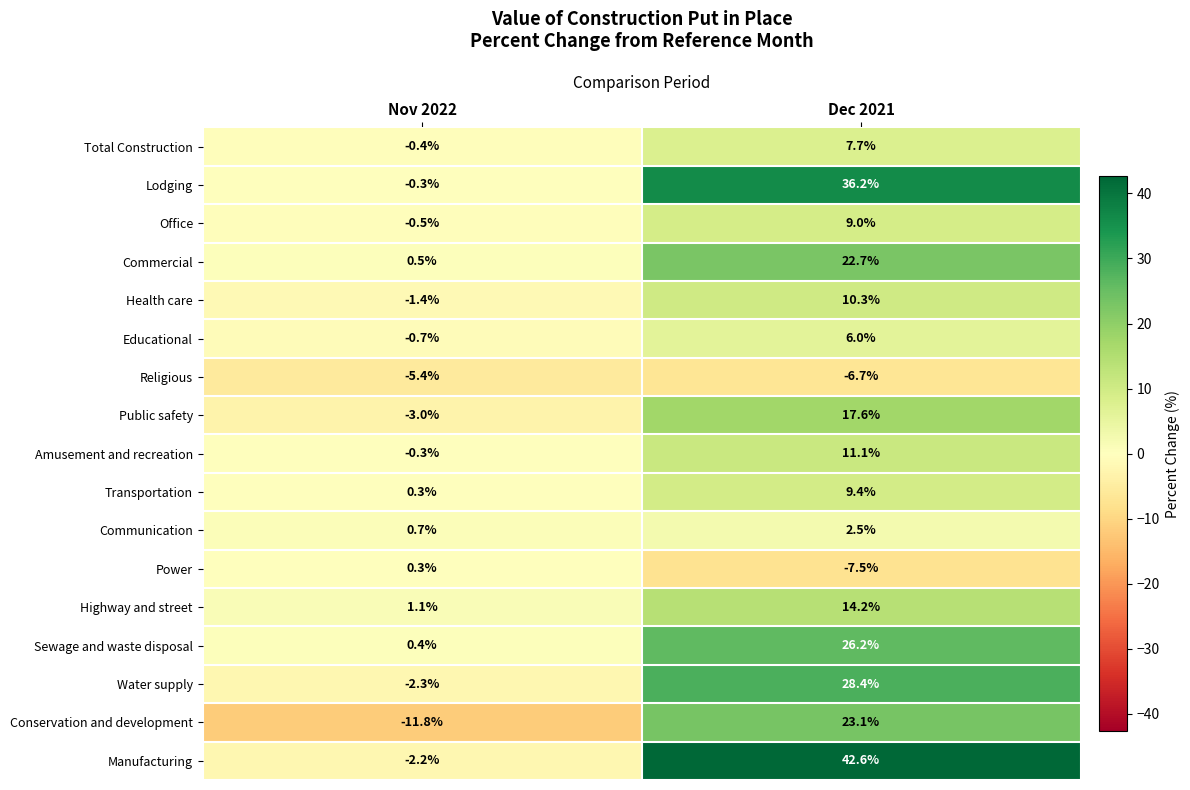

What is the difference between the highest and lowest values at Nov 2022?

12.9